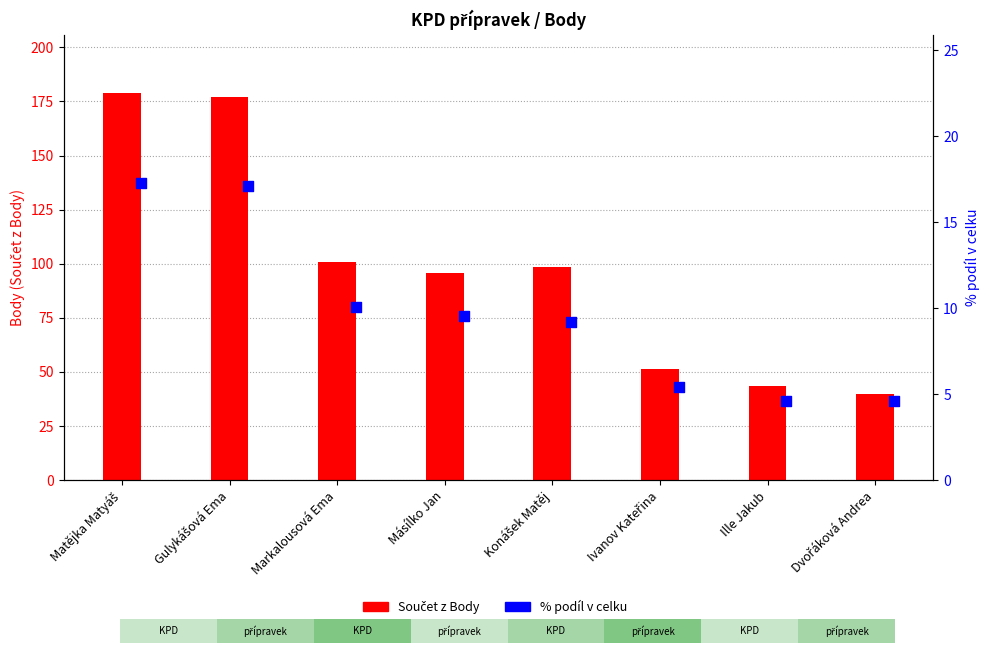

Which series has the widest spread of Y values?

Součet z Body